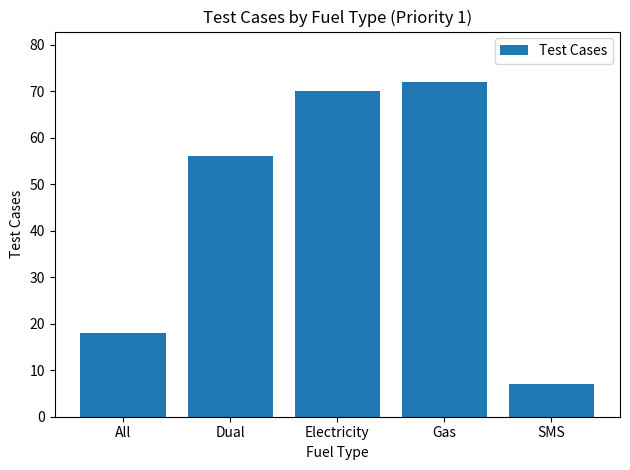

Where is the data nearest to the value 39?

Dual